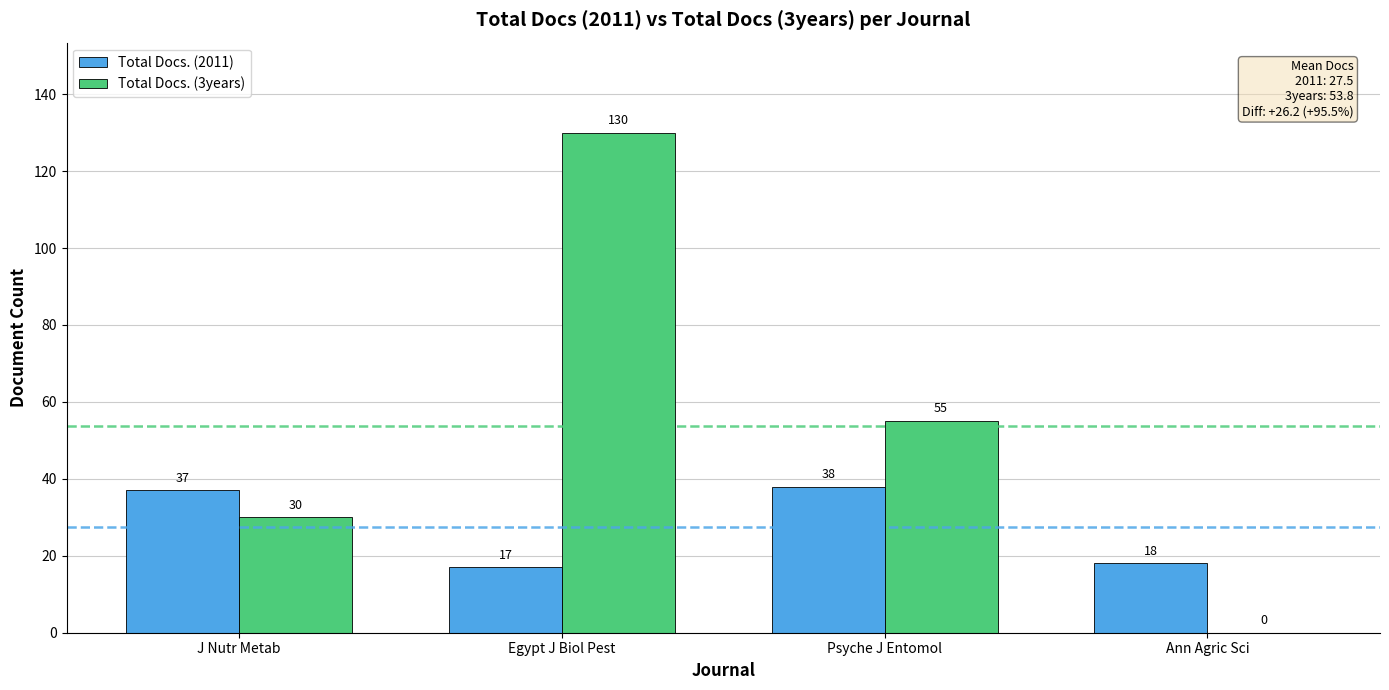

The value of Total Docs. (3years) at J Nutr Metab is 13. True or false?

False